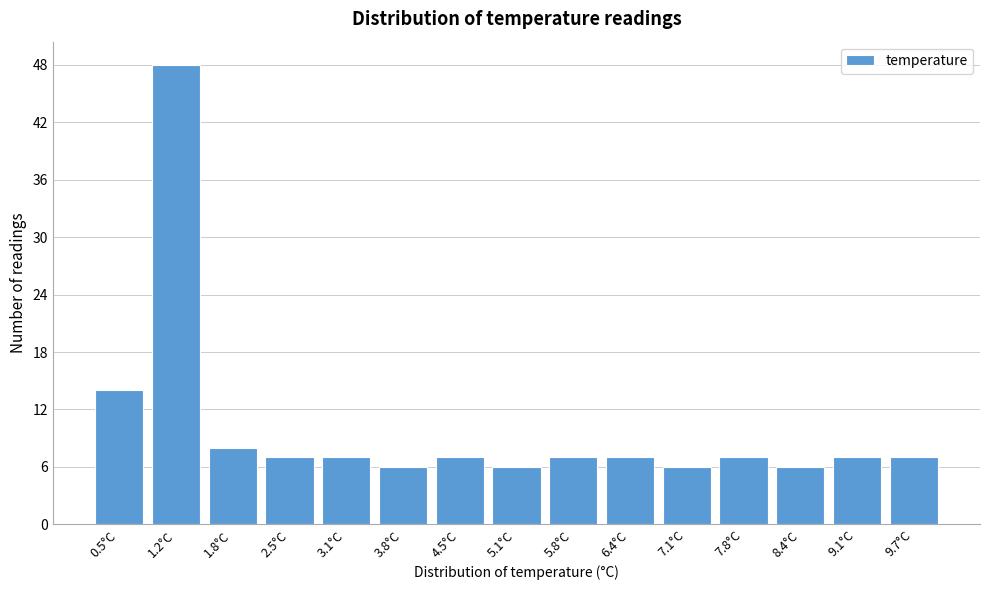

Reading left to right, what are all the values shown in this chart?

0.5°C=14	1.2°C=48	1.8°C=8	2.5°C=7	3.1°C=7	3.8°C=6	4.5°C=7	5.1°C=6	5.8°C=7	6.4°C=7	7.1°C=6	7.8°C=7	8.4°C=6	9.1°C=7	9.7°C=7